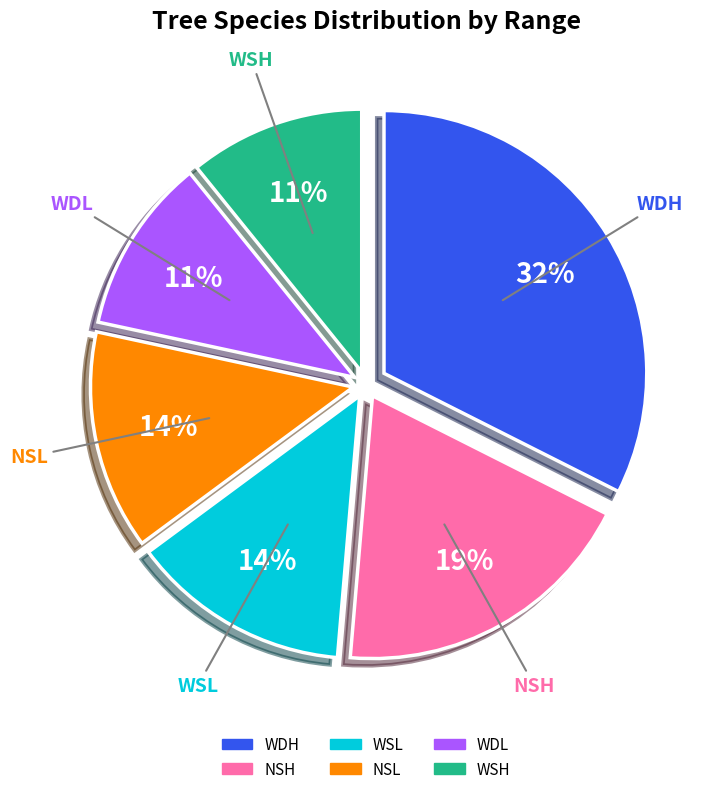

To the nearest percent, what is the average slice percentage?

17%